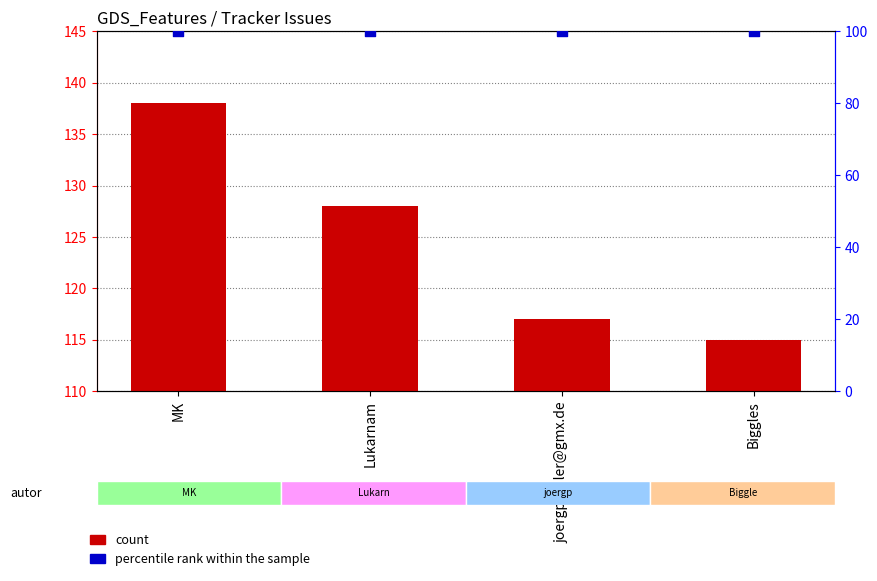

What is the total value across all series at MK?

238